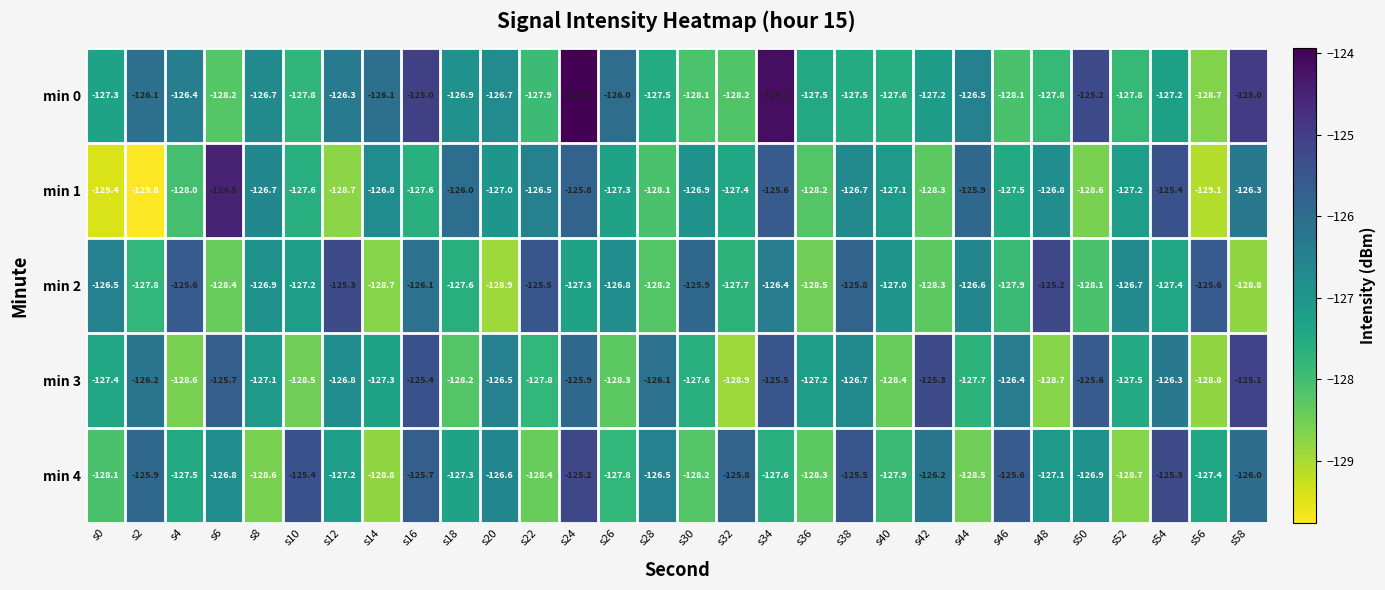

At how many categories does at least one series exceed -129?

30